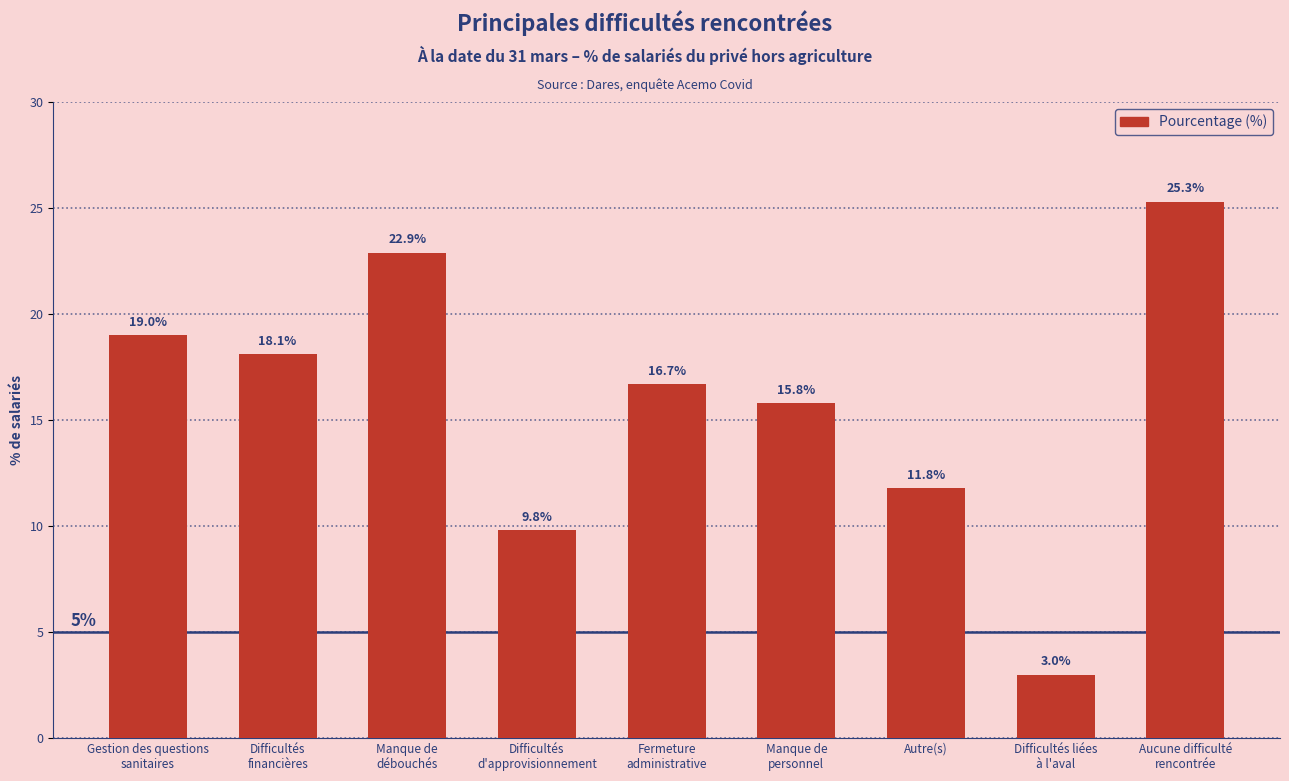

What is the value of the 7th bar from the left?

11.8